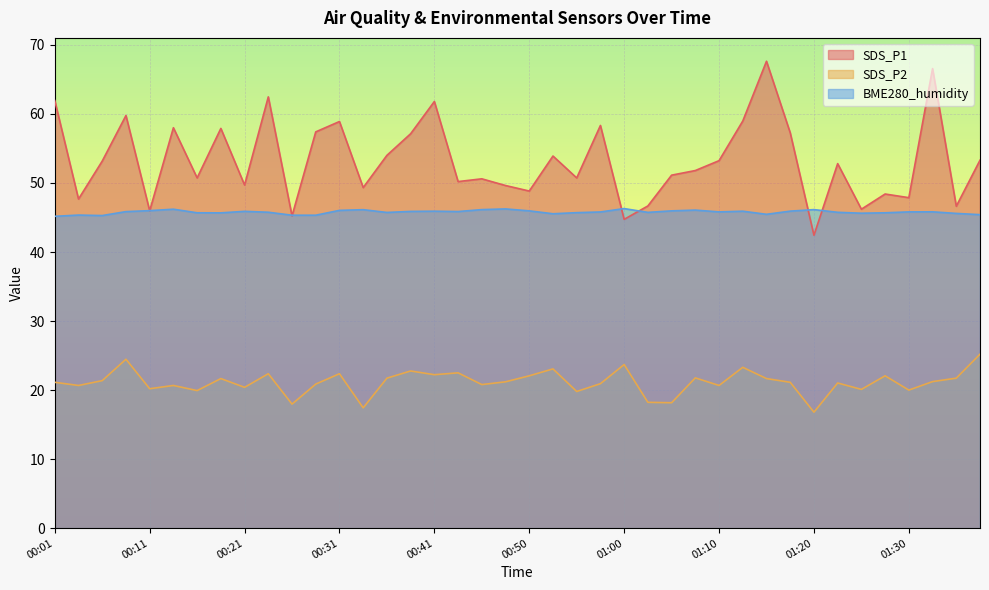

How many interior local valleys does the BME280_humidity series have?

9